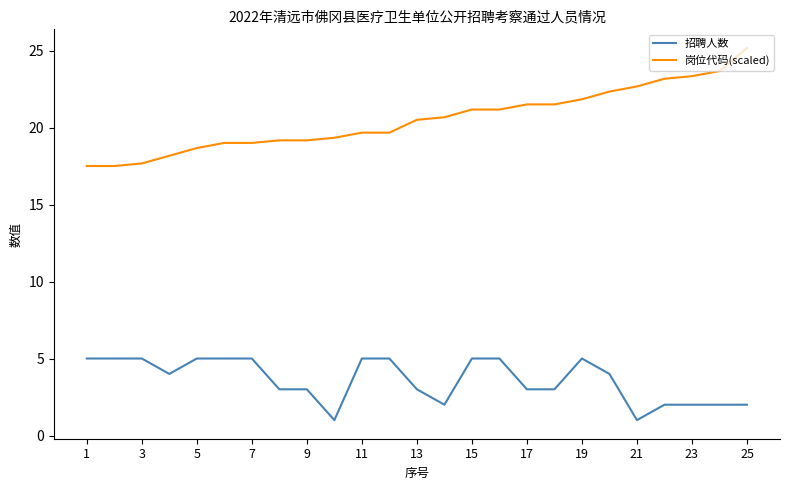

Rank the series by their maximum value, from highest to lowest.

岗位代码(scaled), 招聘人数